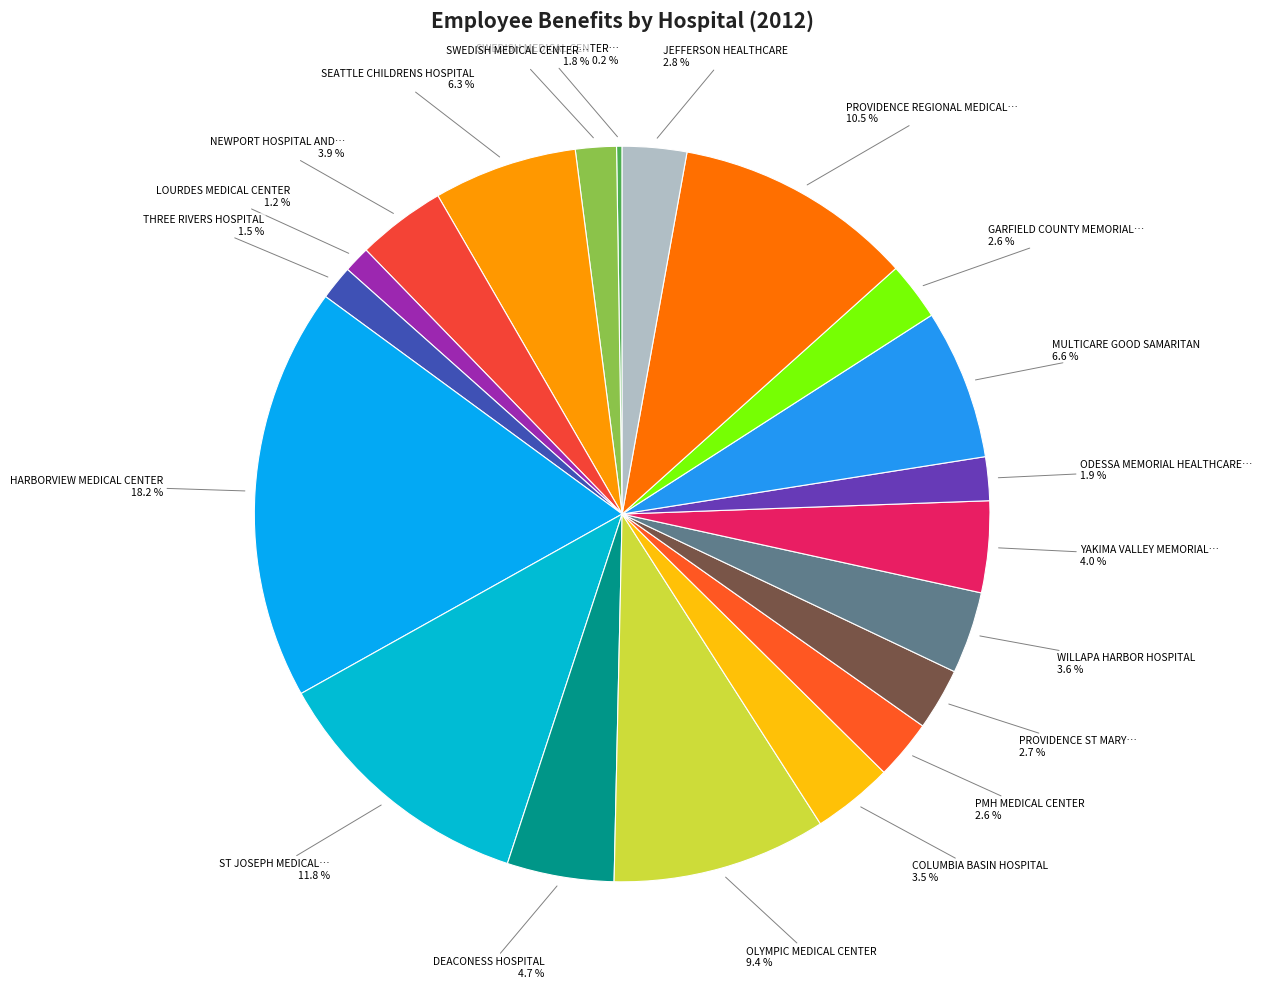

Does any single category account for the majority?

No